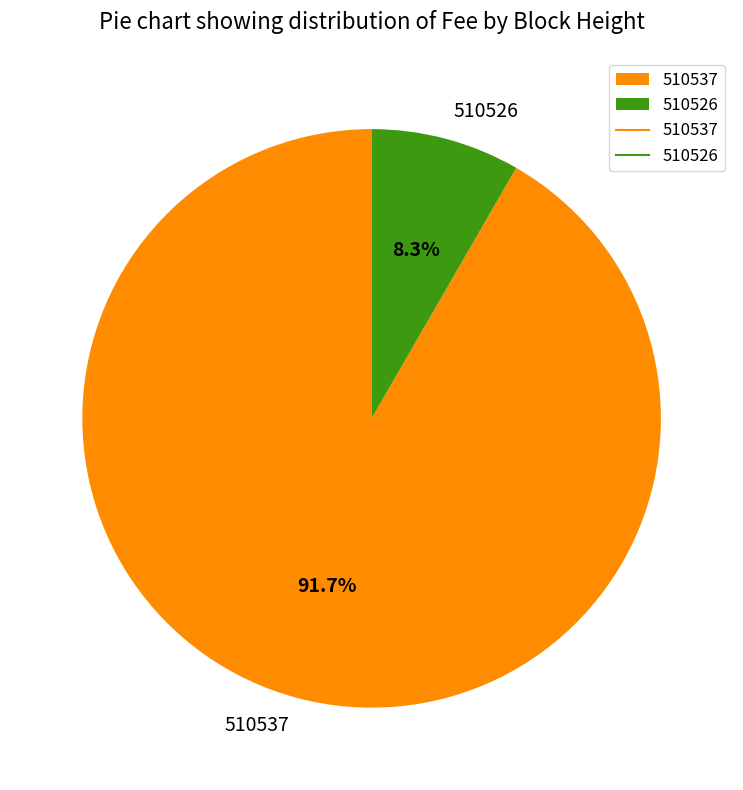

What is the smallest slice in the pie chart?

510526